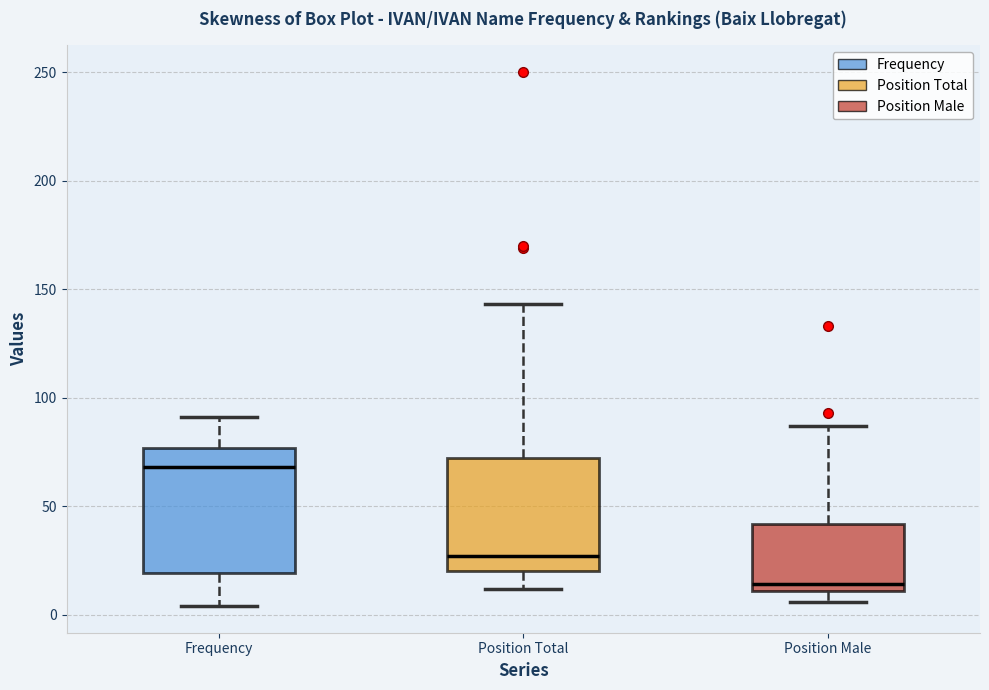

Which box's median line is the highest?

Frequency